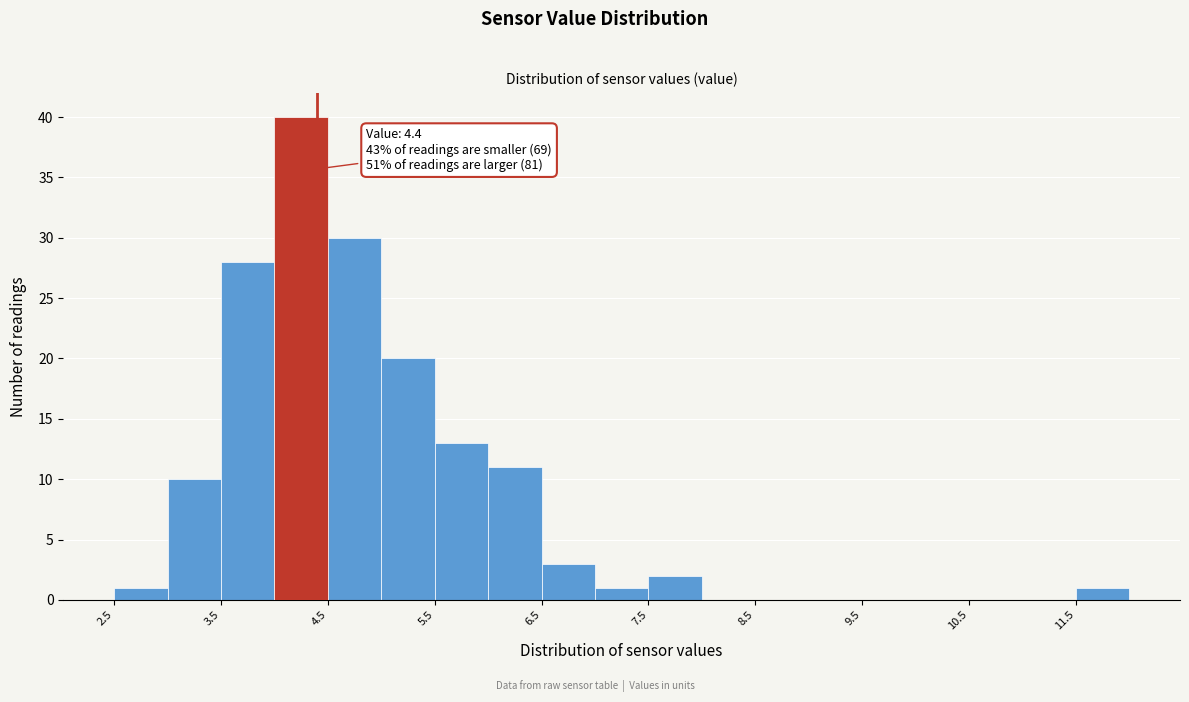

Over which range of the x-axis is the bar tallest?

4.0 to 4.5